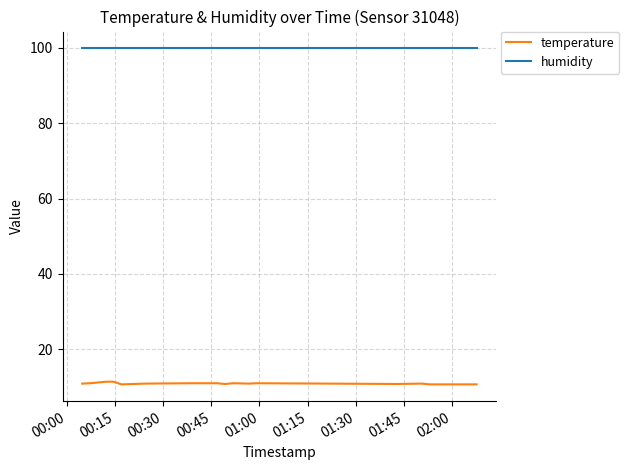

What is the sum of all humidity values?

1998.0